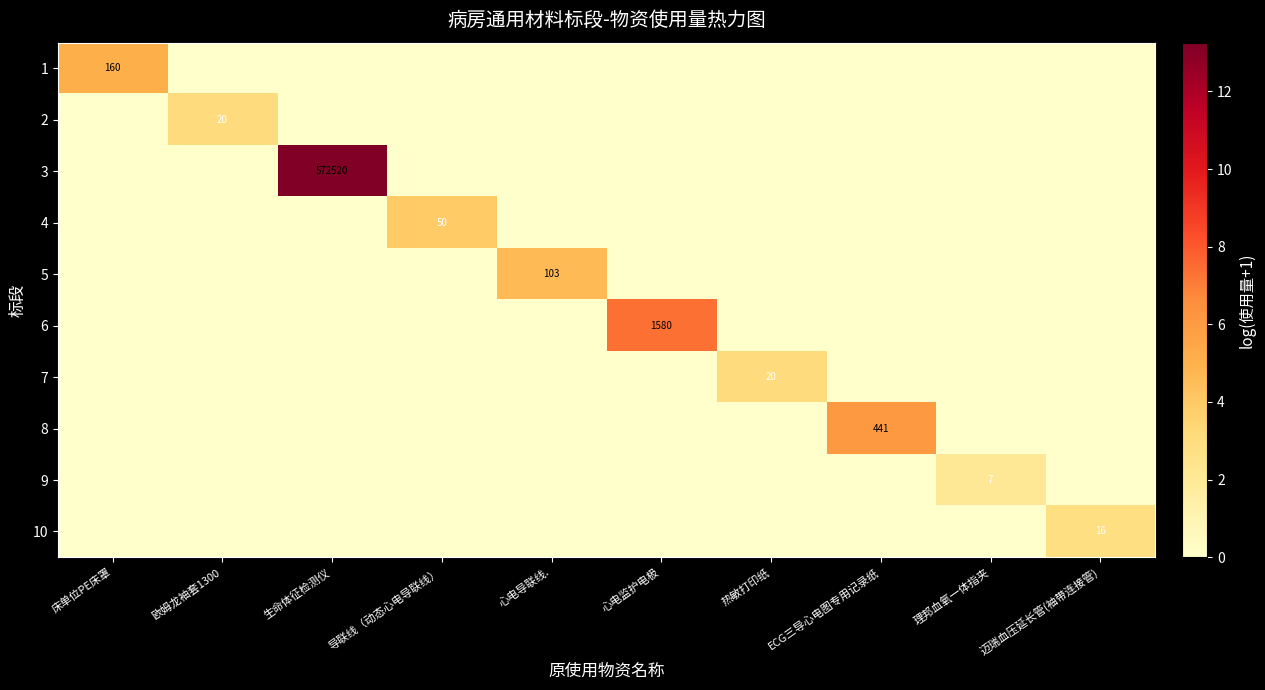

The 5 series shows 166 at 心电导联线.. True or false?

False